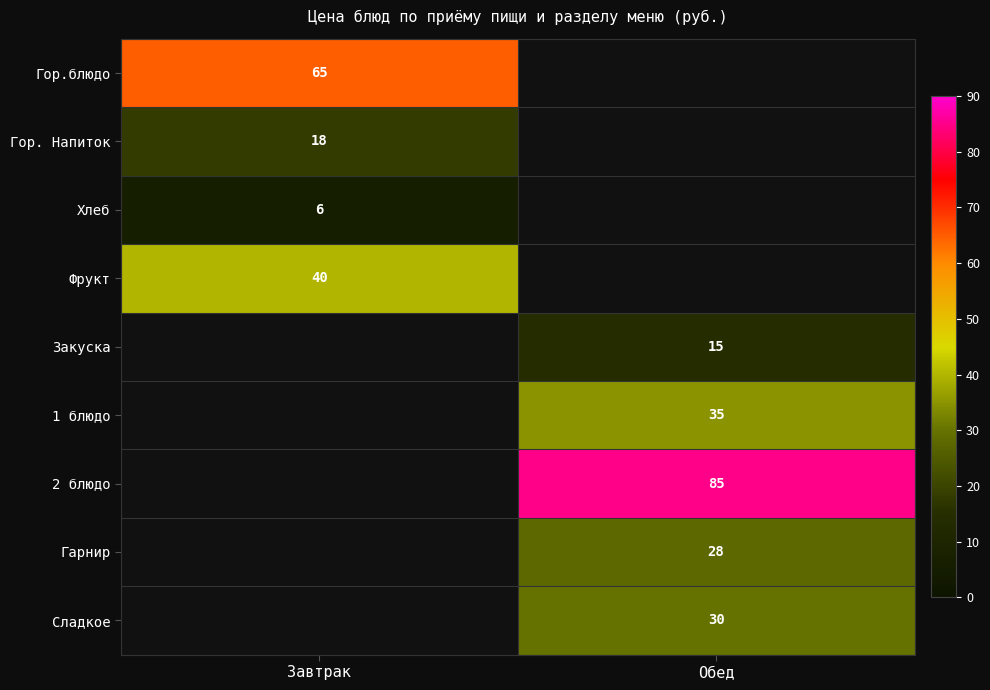

Is the value of 2 блюдо at Обед greater than the value of Фрукт at Завтрак?

Yes